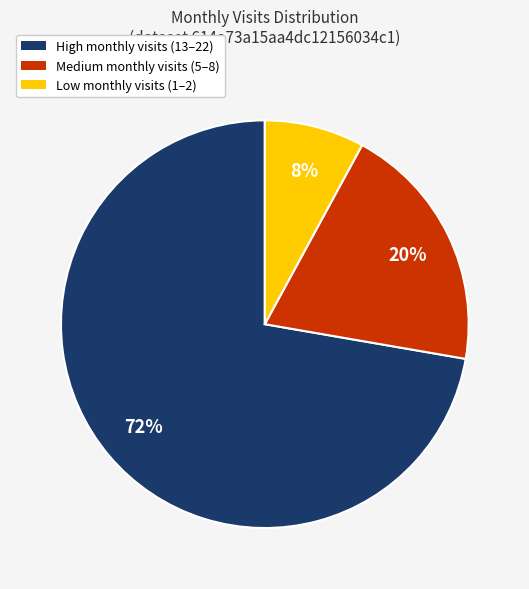

What is the smallest slice in the pie chart?

Low monthly visits (1–2)